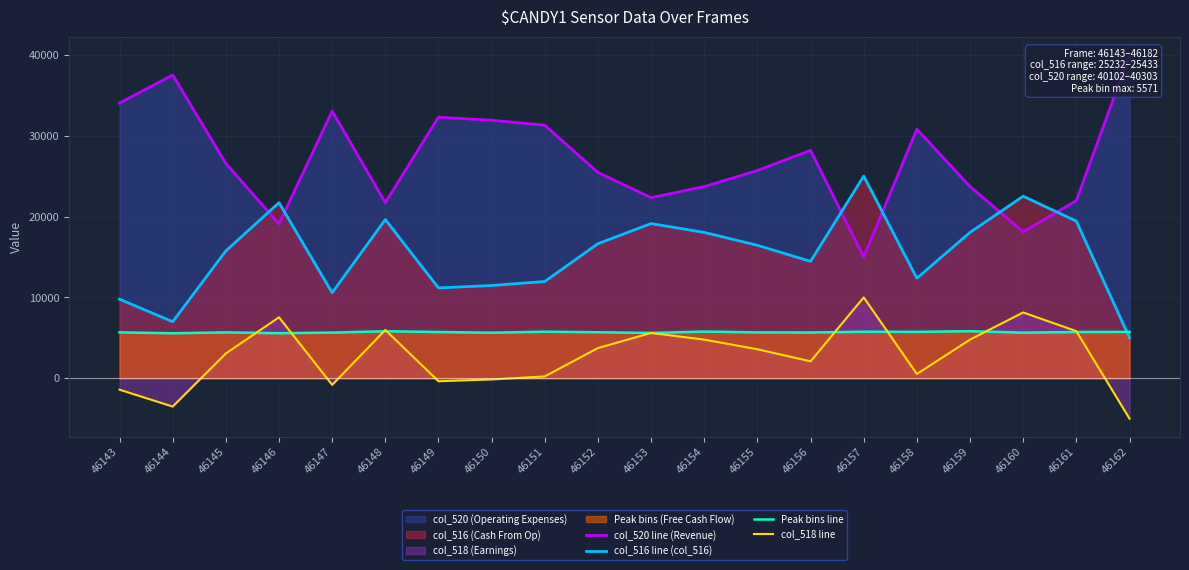

Reading left to right, list all the values displayed in this chart.

col_520 line (Revenue): 34029.9	37512.4	26567.2	19104.5	33034.8	21716.4	32288.6	31915.4	31293.5	25447.8	22338.3	23706.5	25696.5	28184.1	15000.0	30796.0	23706.5	18109.5	21965.2	40000.0
col_516 line (col_516): 9776.1	6990.0	15746.3	21716.4	10572.1	19626.9	11169.2	11467.7	11965.2	16641.8	19129.4	18034.8	16442.8	14452.7	25000.0	12363.2	18034.8	22512.4	19427.9	5000.0
Peak bins line: 5673.1	5561.8	5672.1	5569.2	5645.8	5807.6	5712.0	5632.2	5752.9	5684.7	5601.8	5766.6	5668.9	5656.3	5750.8	5733.0	5814.9	5638.5	5717.2	5727.8
col_518 line: -1417.9	-3507.5	3059.7	7537.3	-820.9	5970.1	-373.1	-149.3	223.9	3731.3	5597.0	4776.1	3582.1	2089.6	10000.0	522.4	4776.1	8134.3	5820.9	-5000.0